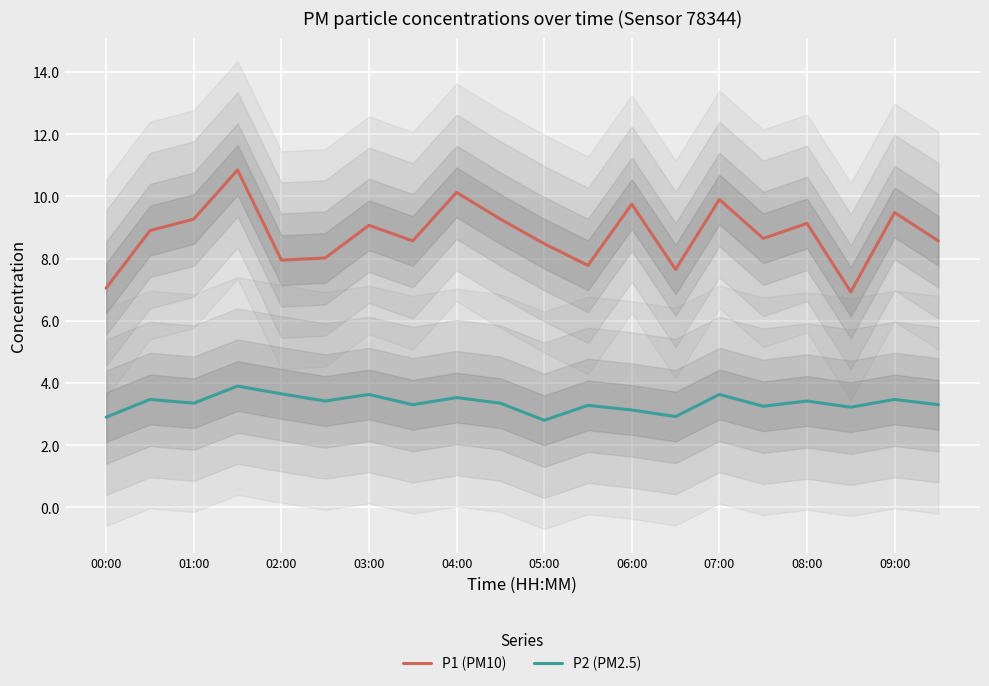

True or false: P2 (PM2.5) and P1 (PM10) cross at least once.

False